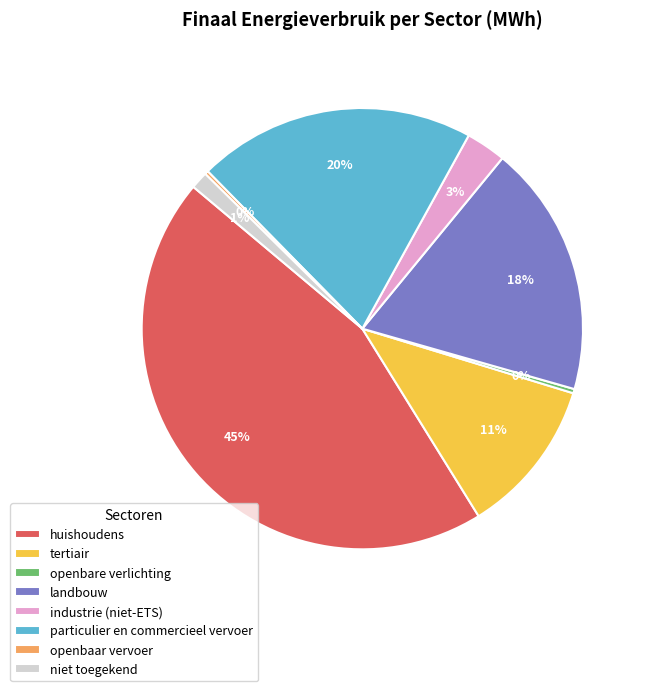

True or false: landbouw accounts for 29% of the total.

False